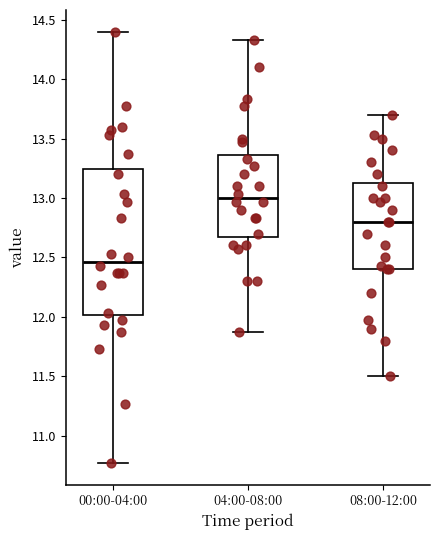

Reading left to right, transcribe this box plot: for each box, give where its median line is, the range the box spans, and where its two whiskers end, as read against the y-axis. The values are not printed on the chart, so give them approximately, as read against the axis.

00:00-04:00: median 12.45, box 12.00 to 13.25, whiskers 10.75 to 14.40
04:00-08:00: median 13.00, box 12.70 to 13.35, whiskers 11.85 to 14.35
08:00-12:00: median 12.80, box 12.40 to 13.15, whiskers 11.50 to 13.70